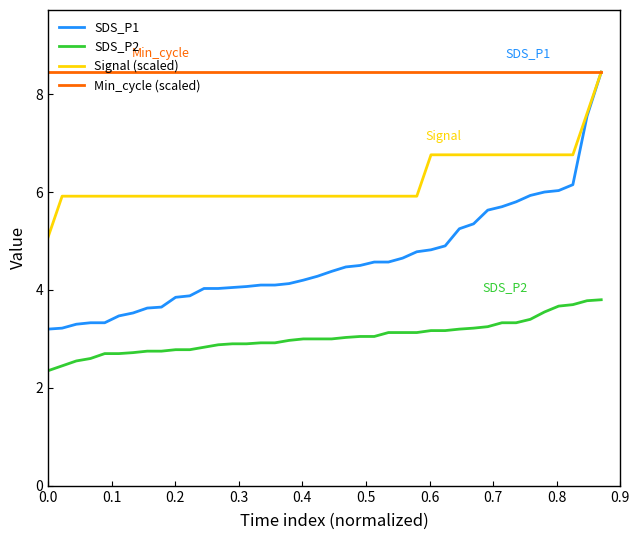

True or false: SDS_P2 and Min_cycle (scaled) cross at least once.

False